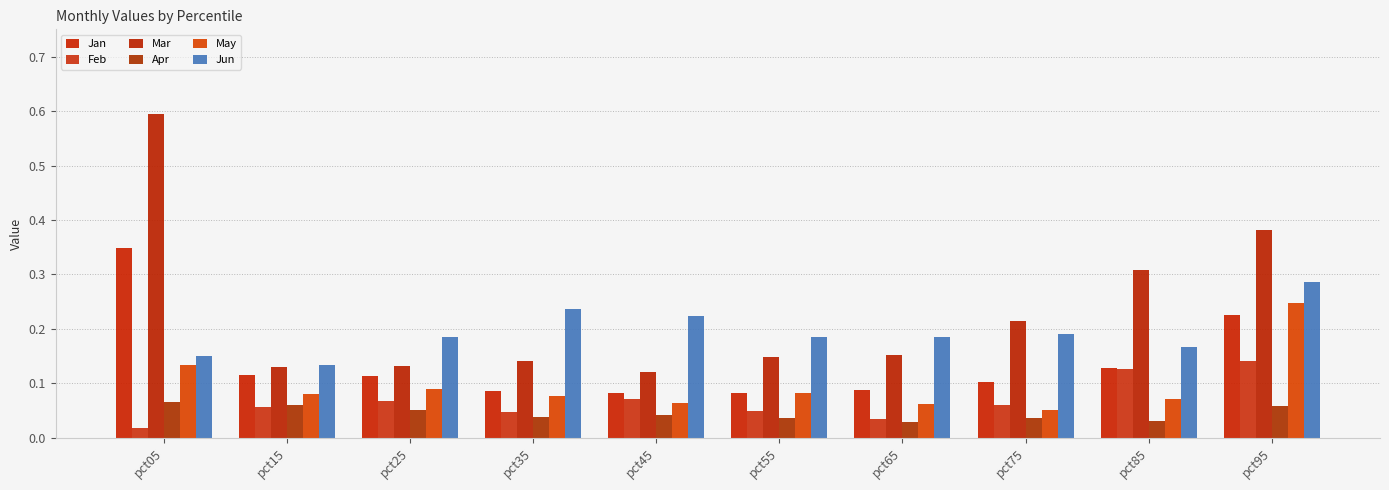

Rank the series at pct35 from highest to lowest value.

Jun, Mar, Jan, May, Feb, Apr